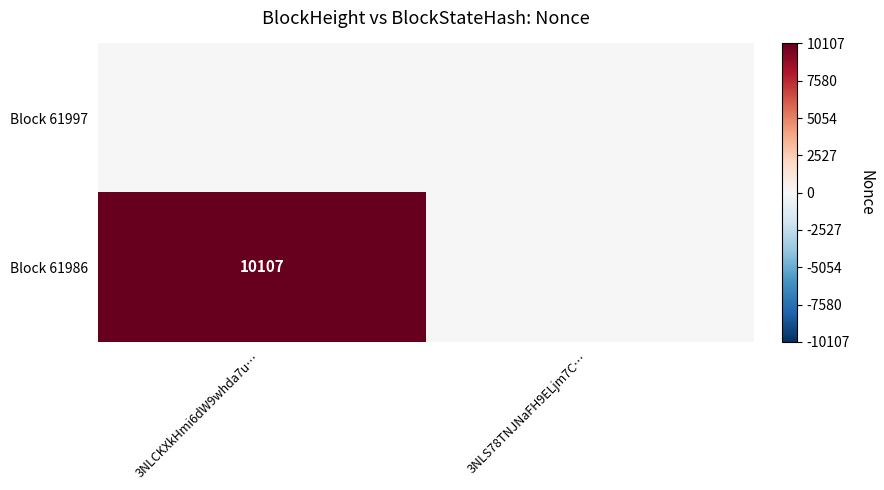

How many series are shown in this chart?

2